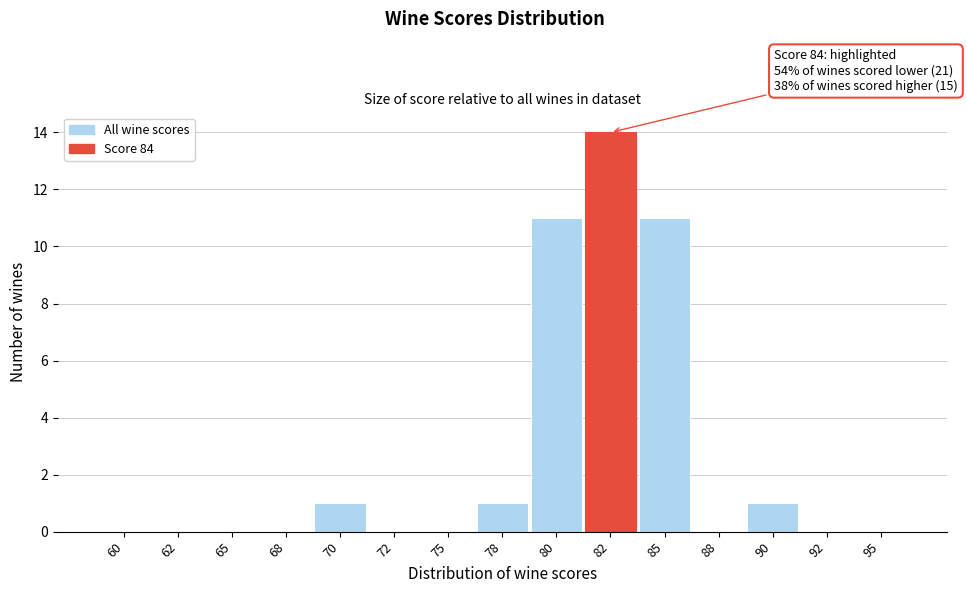

Reading right to left, what are all the values shown in this chart?

95=0	92=0	90=1	88=0	85=11	82=14	80=11	78=1	75=0	72=0	70=1	68=0	65=0	62=0	60=0